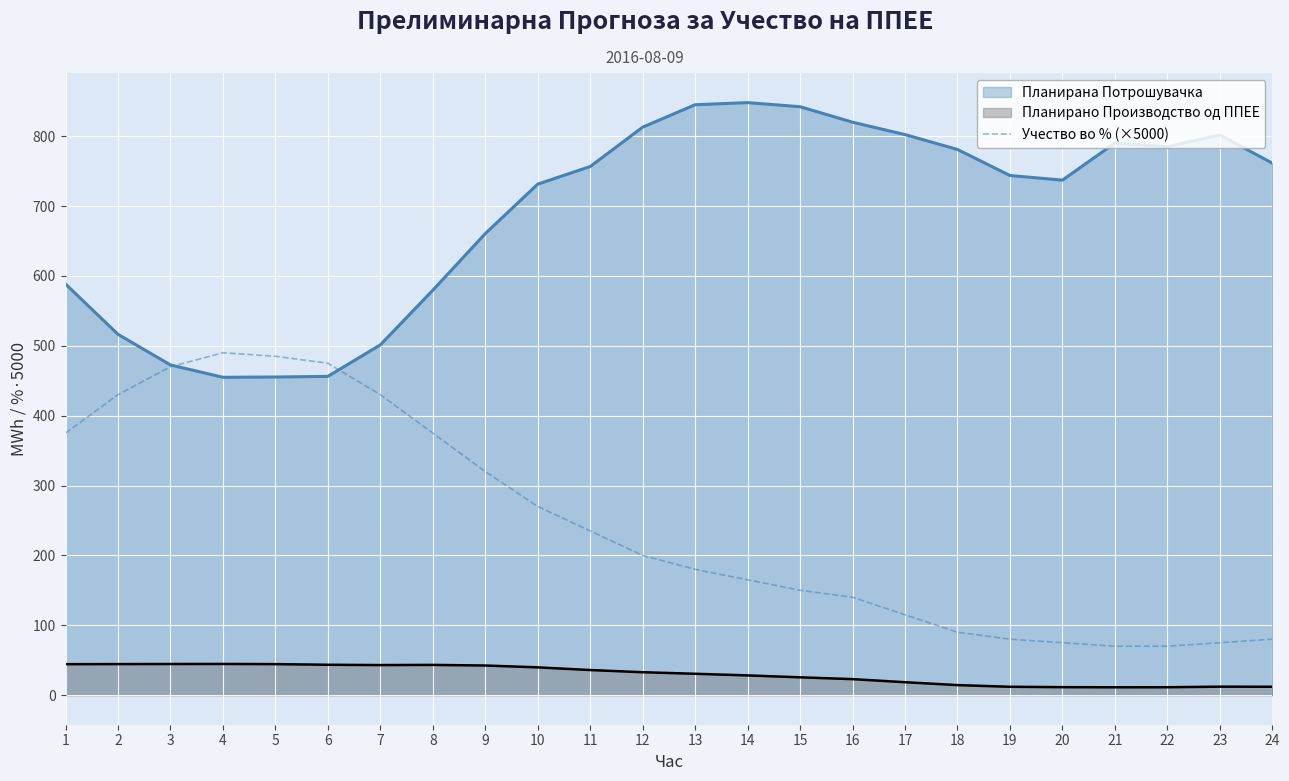

How many distinct data groups are displayed?

3